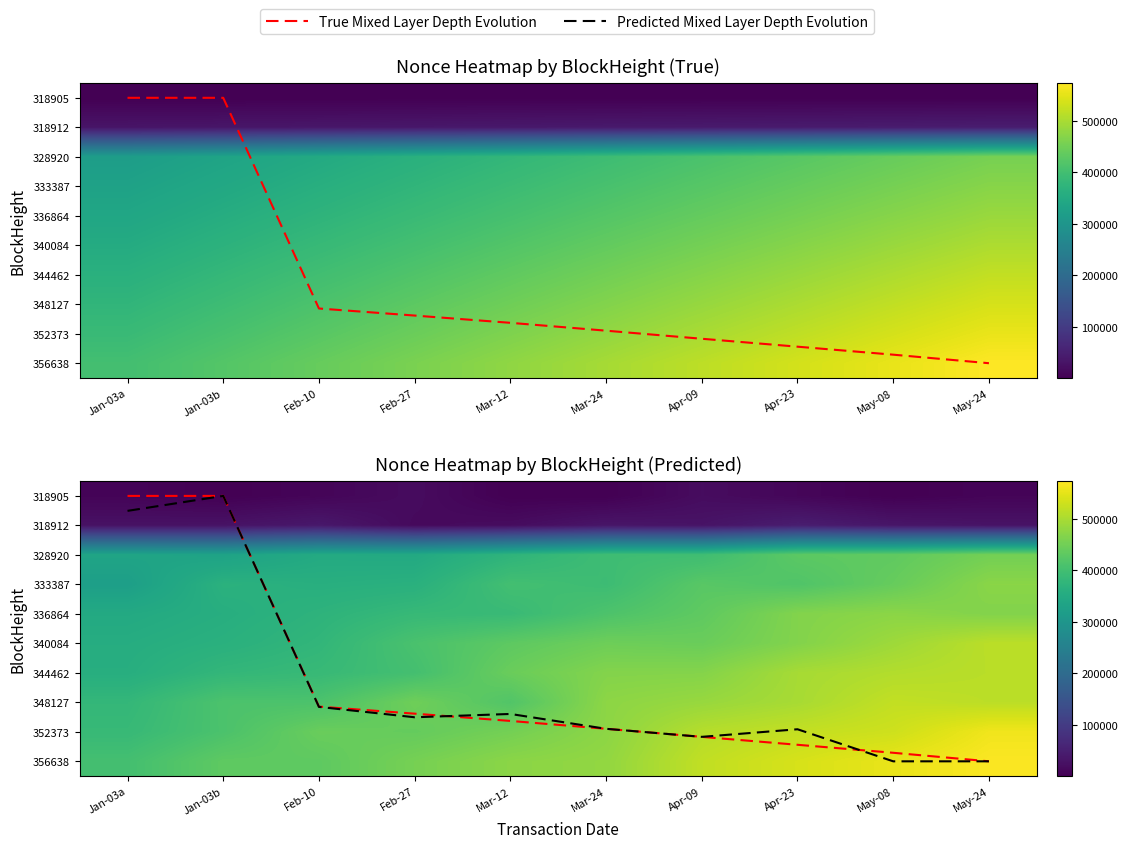

True or false: 344462 has a value of 512965.6 at May-24.

True